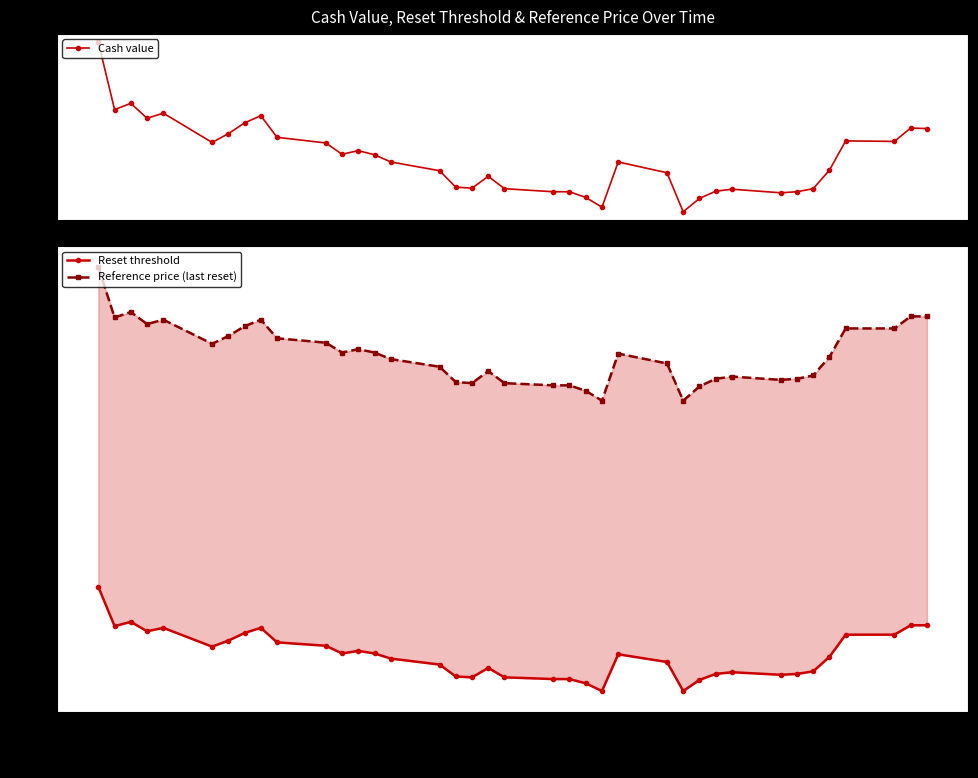

True or false: Reset threshold and Reference price (last reset) intersect in this chart.

False